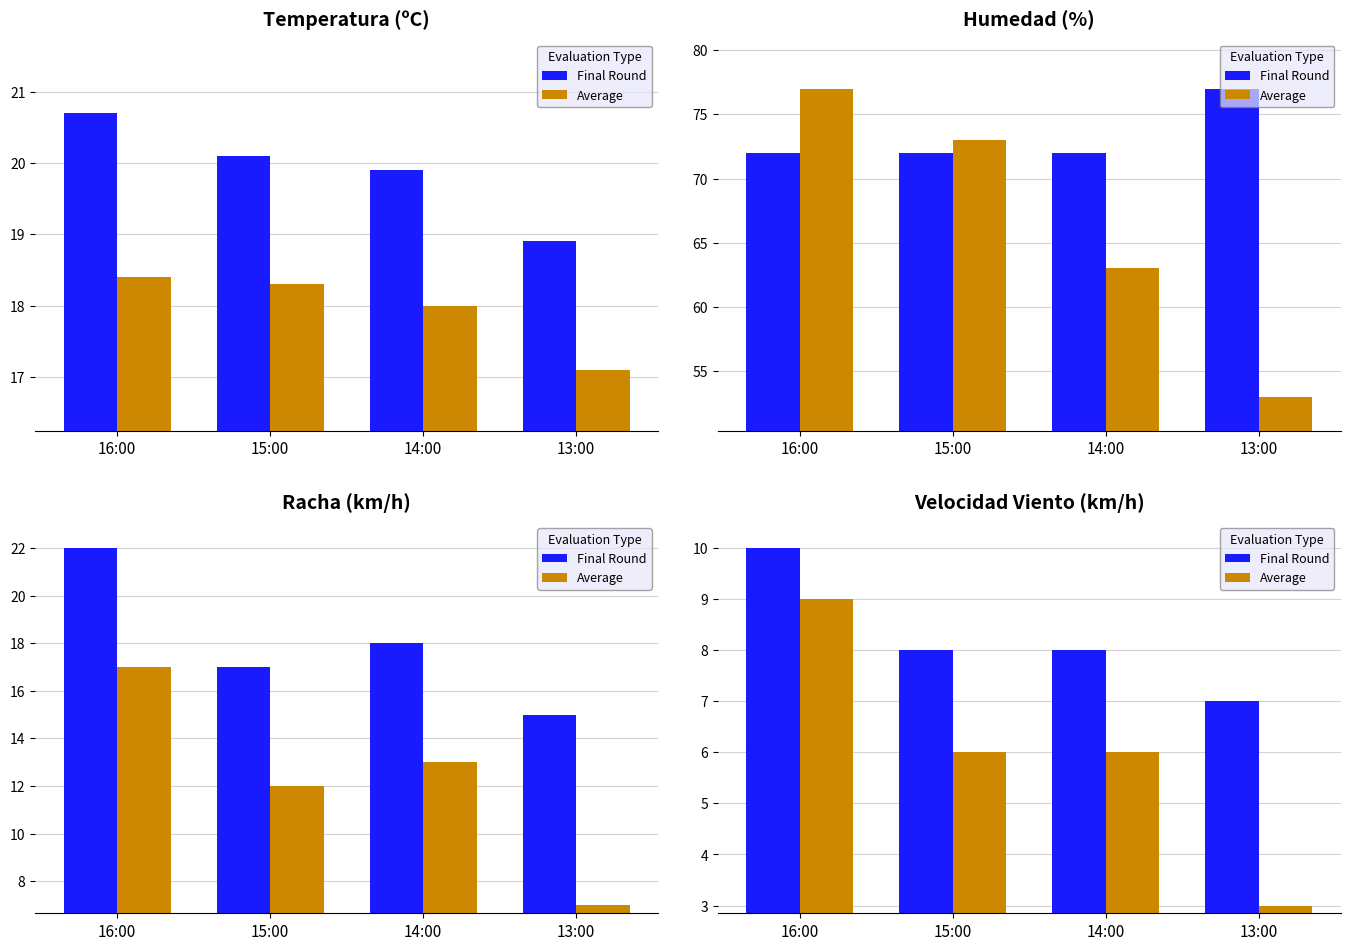

List the series in order of their peak value, highest first.

Final Round, Average